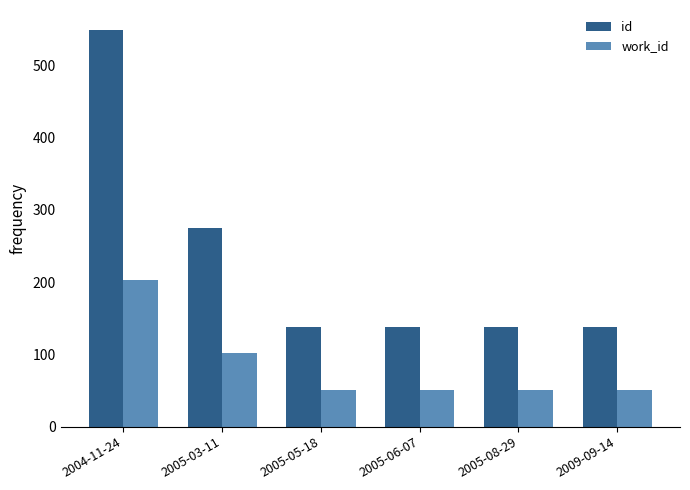

True or false: id has a value of 549.4 at 2004-11-24.

True